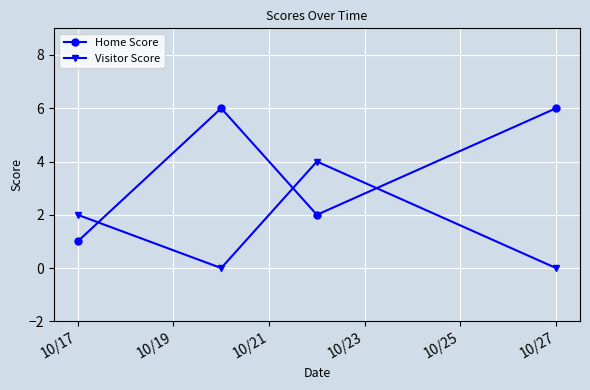

What is the greatest value displayed?

6